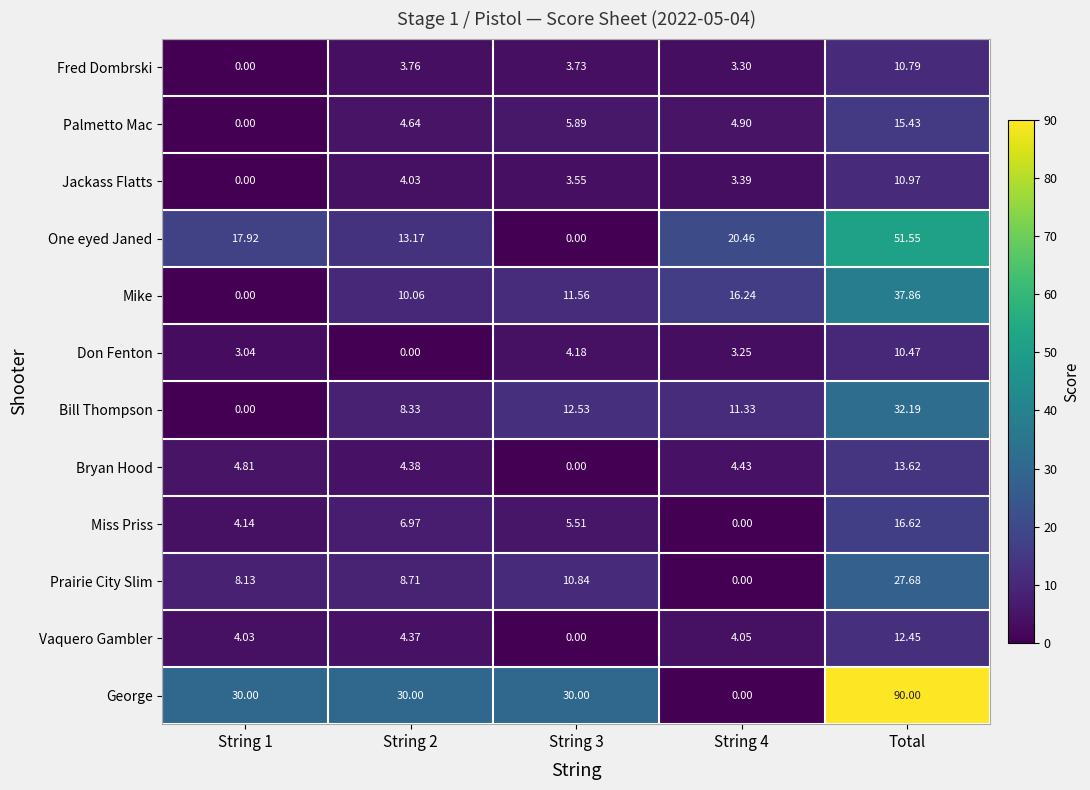

Rank the series by their maximum value, from lowest to highest.

Don Fenton, Fred Dombrski, Jackass Flatts, Vaquero Gambler, Bryan Hood, Palmetto Mac, Miss Priss, Prairie City Slim, Bill Thompson, Mike, One eyed Janed, George